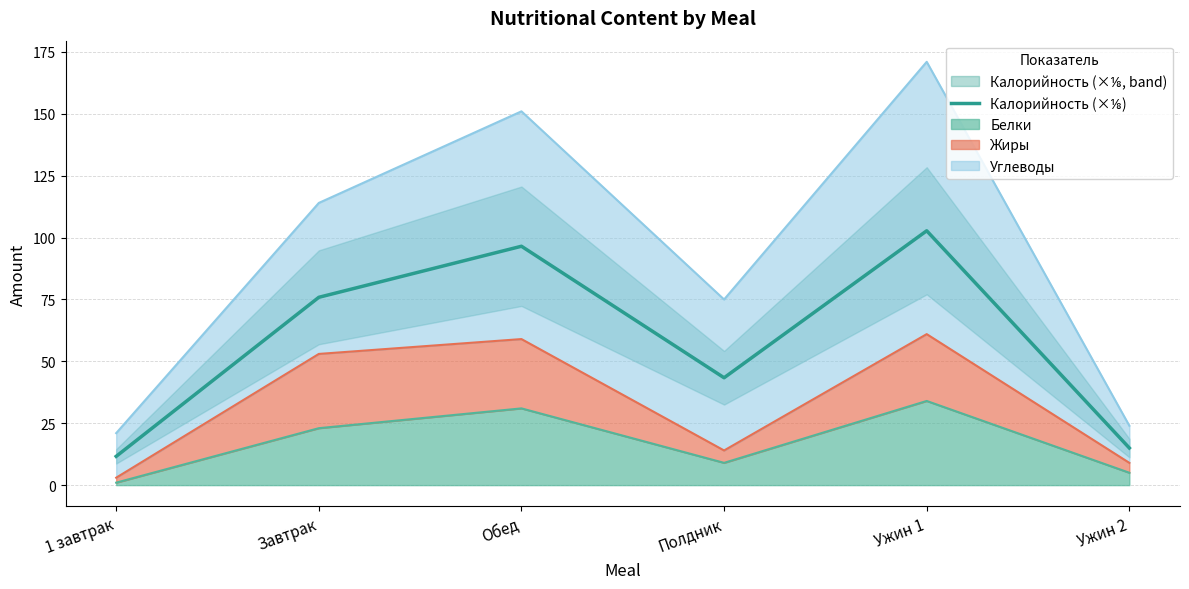

What is the smallest value displayed?

11.6